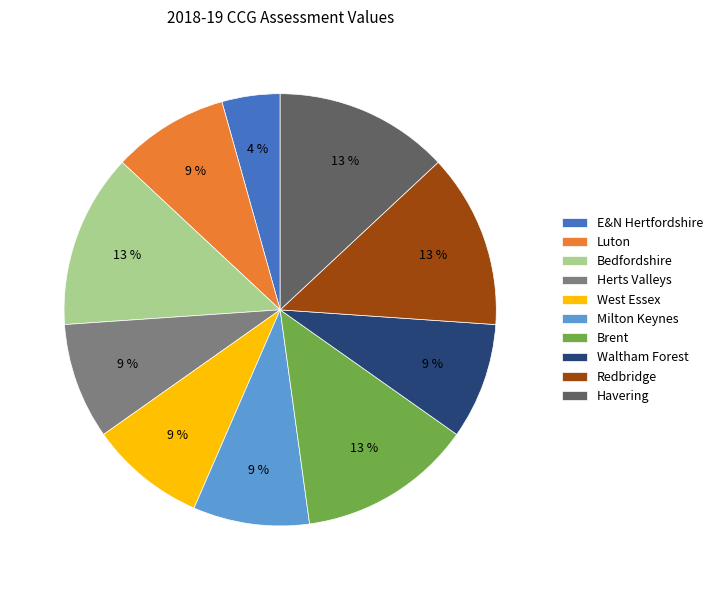

To the nearest percent, what is the difference between the largest and smallest slice percentages?

9%